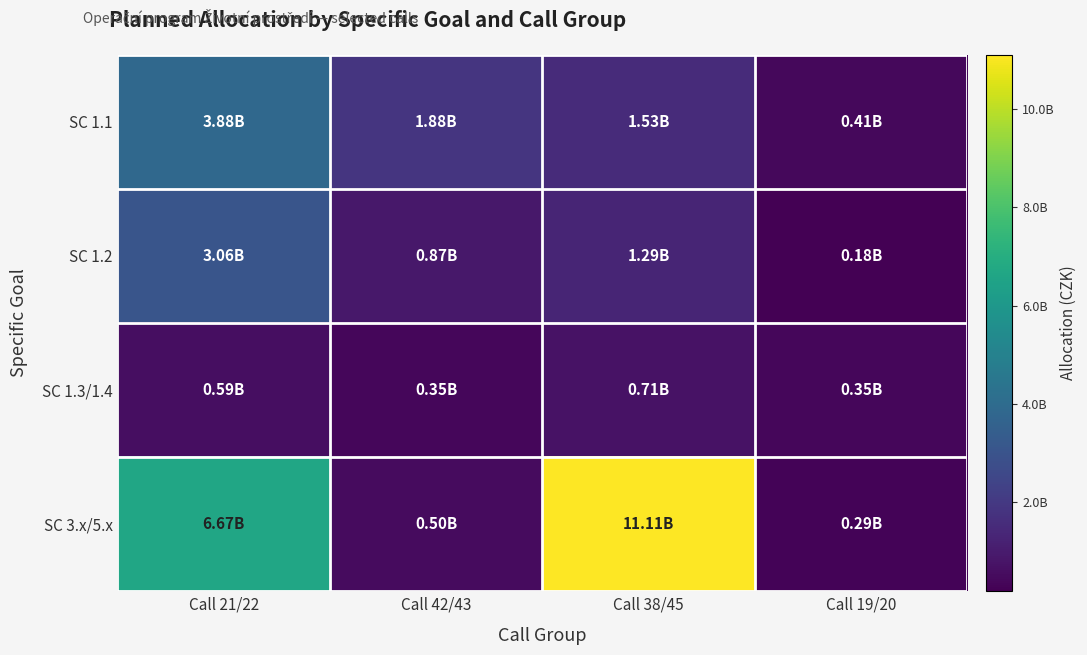

Count the number of categories in the chart.

4